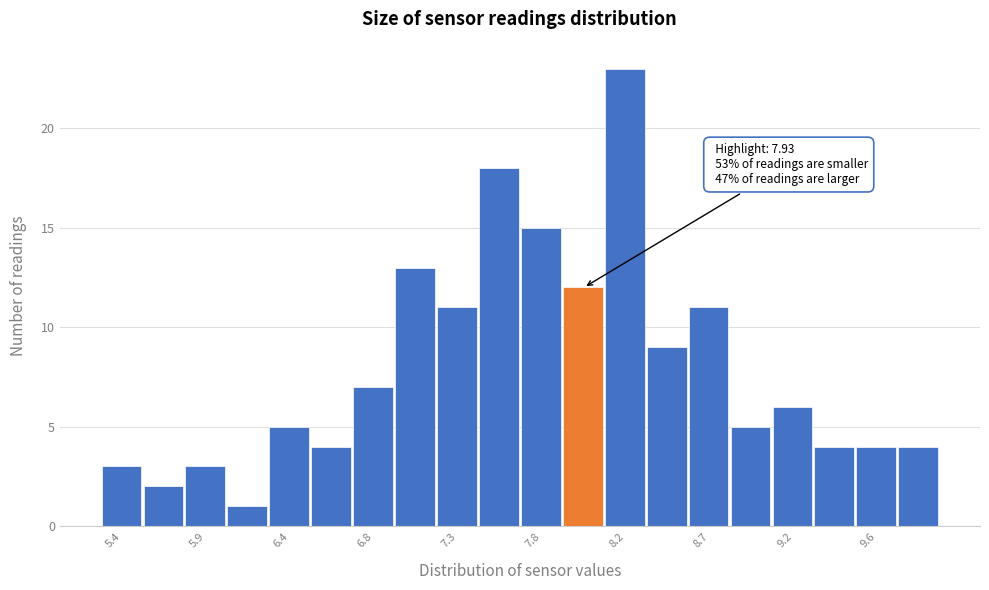

Which range on the x-axis has the tallest bar?

8.120 to 8.355